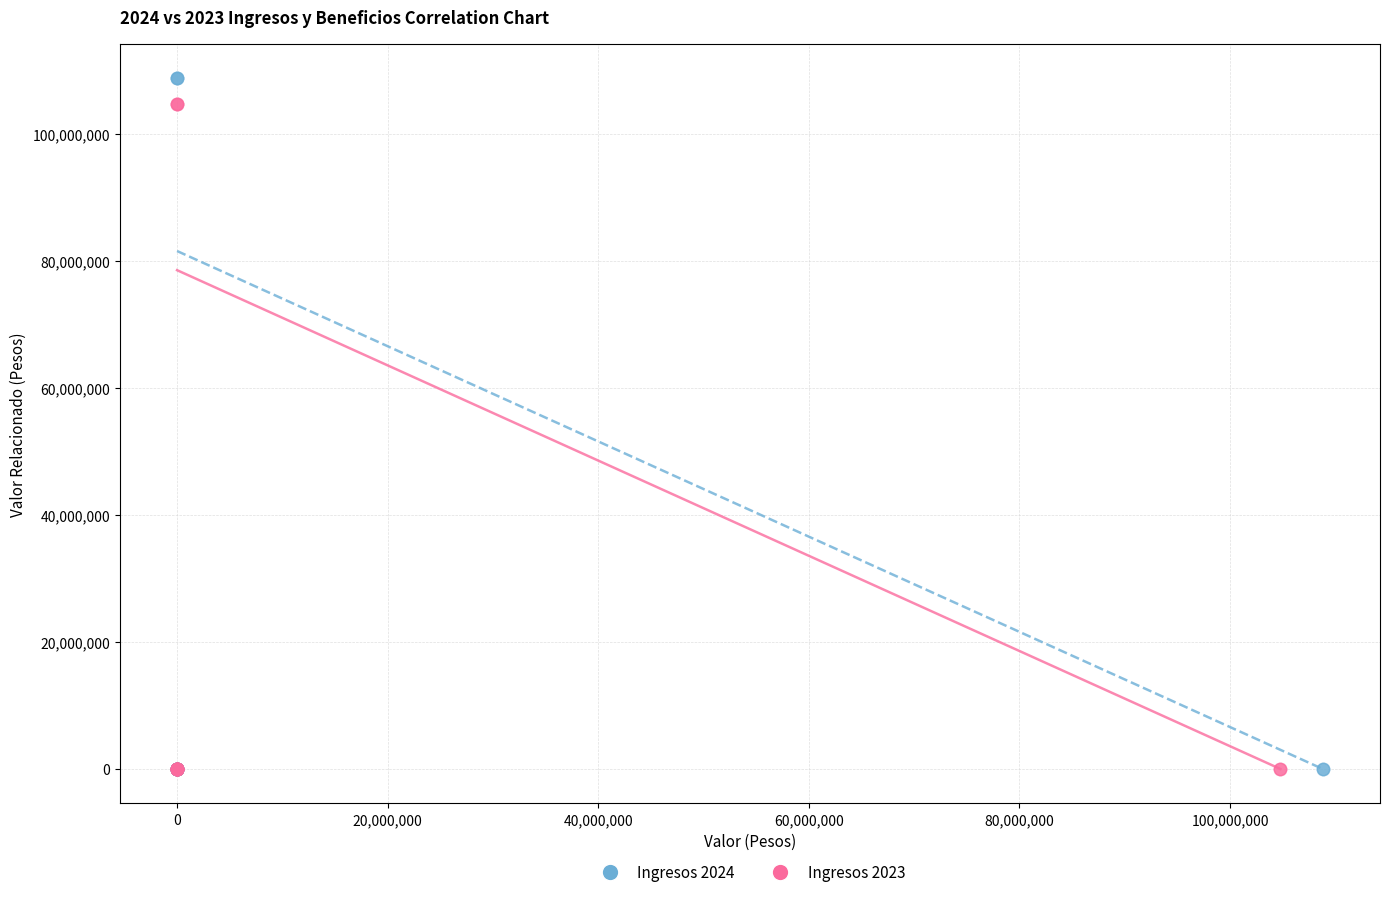

Which series has the widest spread of Y values?

Ingresos 2024